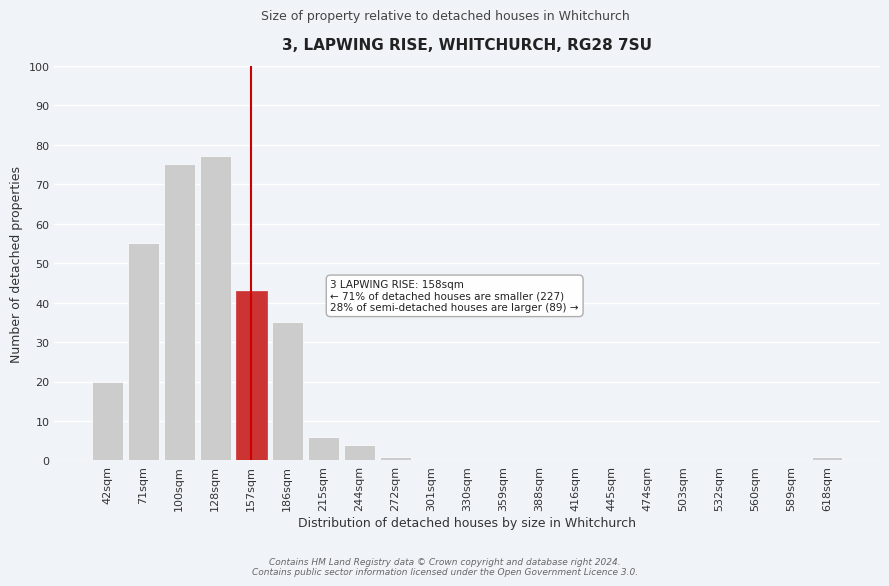

Reading right to left, list all the values displayed in this chart.

618sqm=1	589sqm=0	560sqm=0	532sqm=0	503sqm=0	474sqm=0	445sqm=0	416sqm=0	388sqm=0	359sqm=0	330sqm=0	301sqm=0	272sqm=1	244sqm=4	215sqm=6	186sqm=35	157sqm=43	128sqm=77	100sqm=75	71sqm=55	42sqm=20